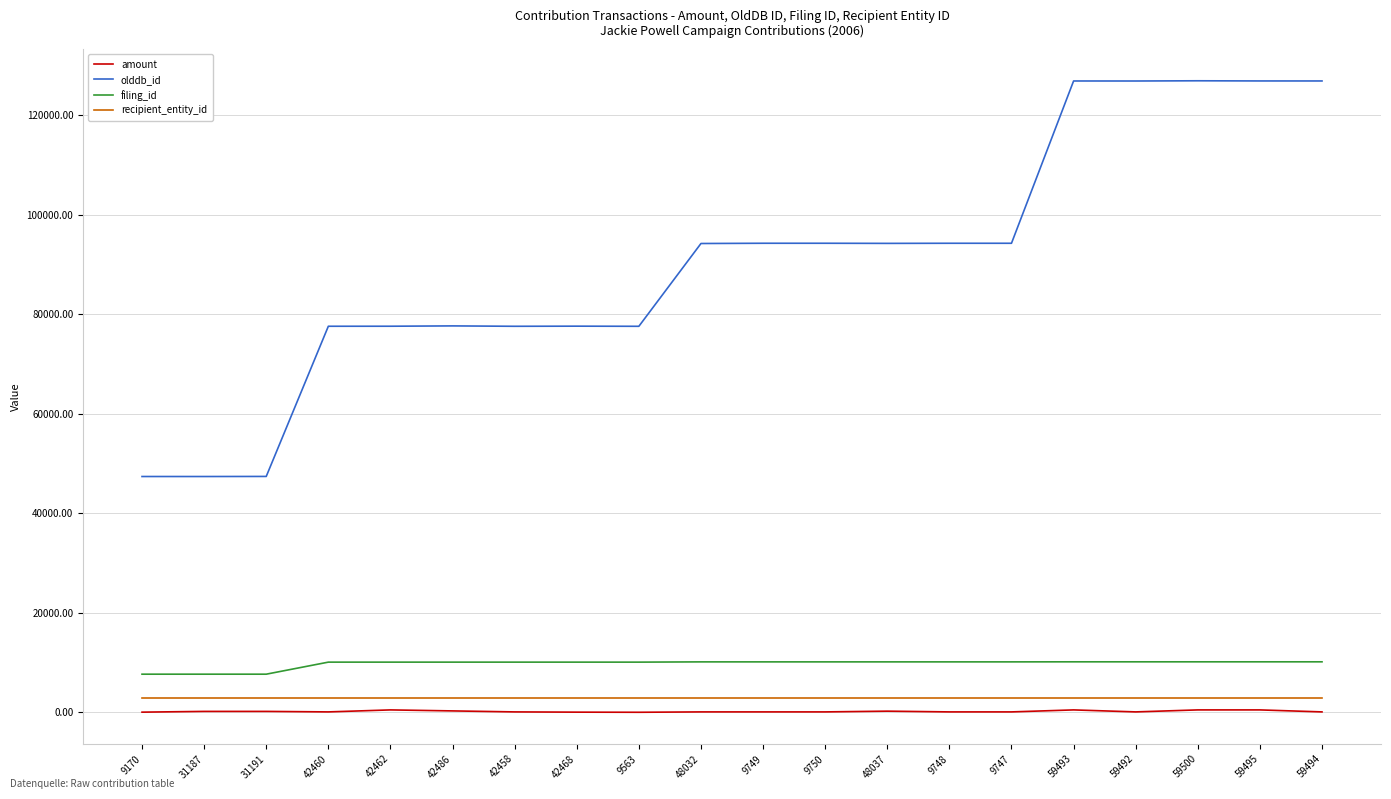

What is the sum of the amount values at 42458 and 9748?

200